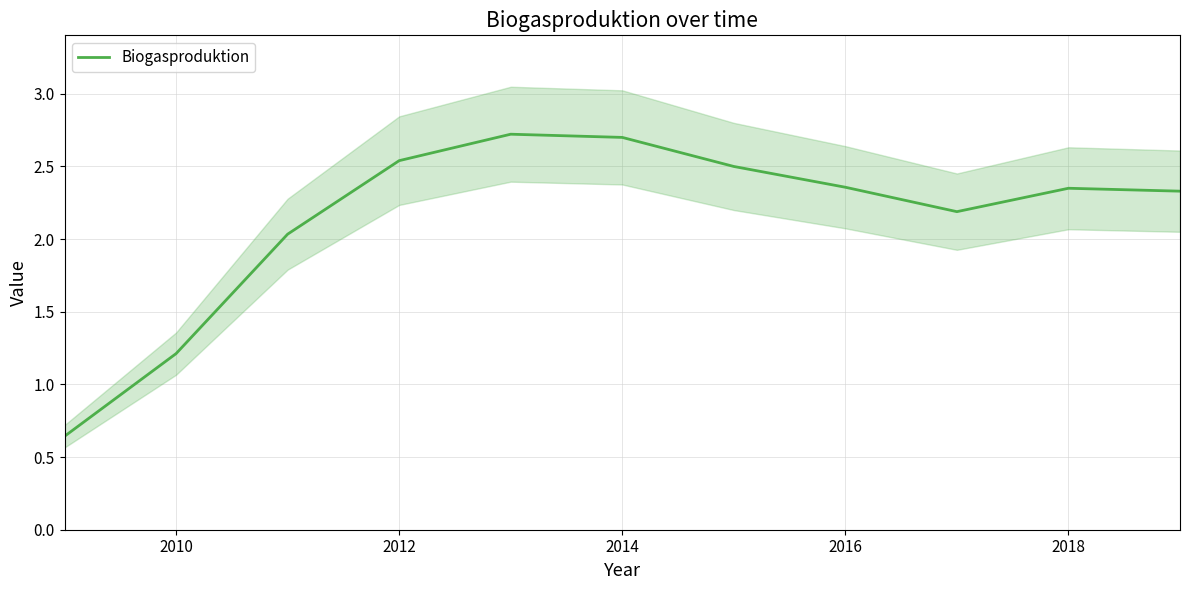

How many data points are above 2?

9